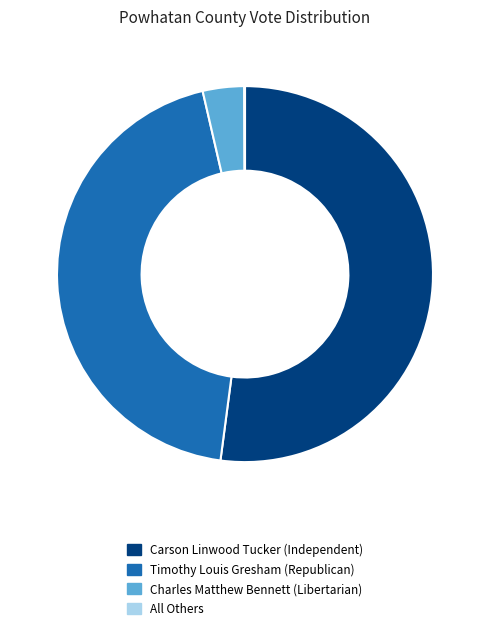

The Carson Linwood Tucker (Independent) slice represents 59% of the pie. True or false?

False